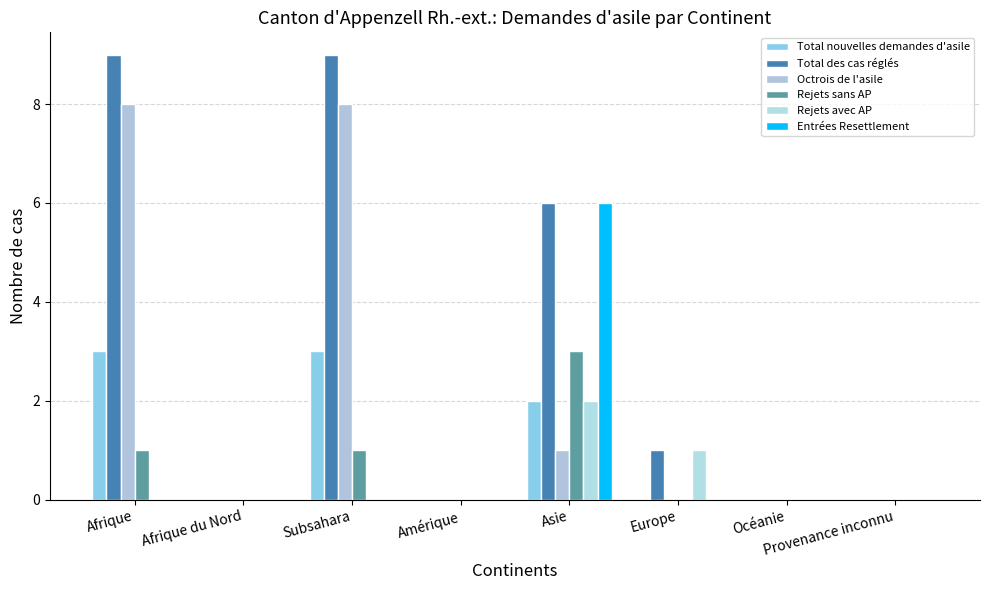

The Total des cas réglés series shows 9 at Afrique. True or false?

True